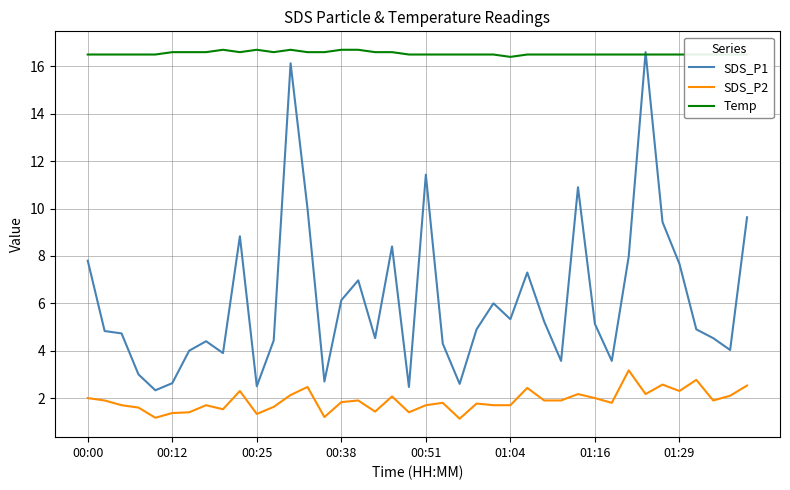

What is the minimum value for SDS_P1?

2.3